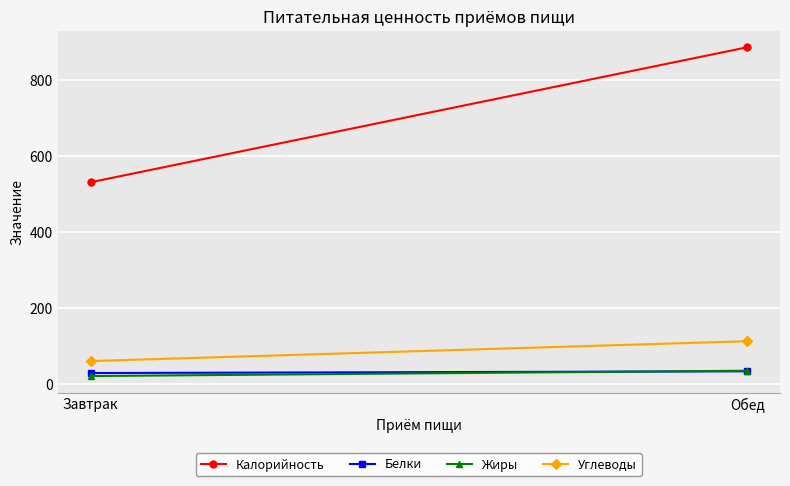

Which series has the largest total across all categories?

Калорийность